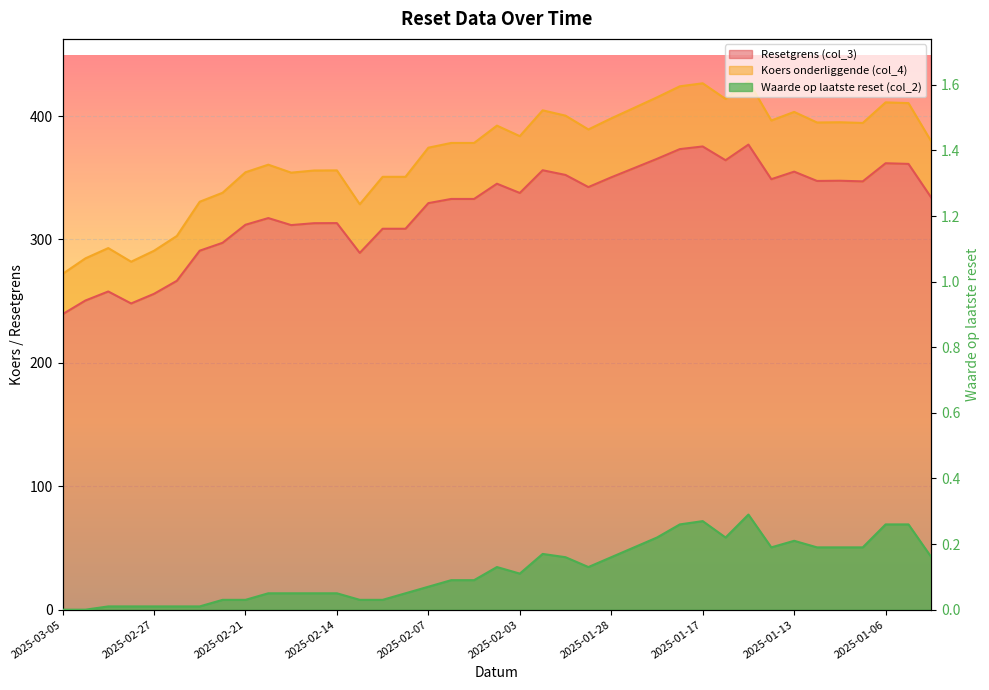

What is the spread (max minus min) of values at 2025-02-11?

350.7